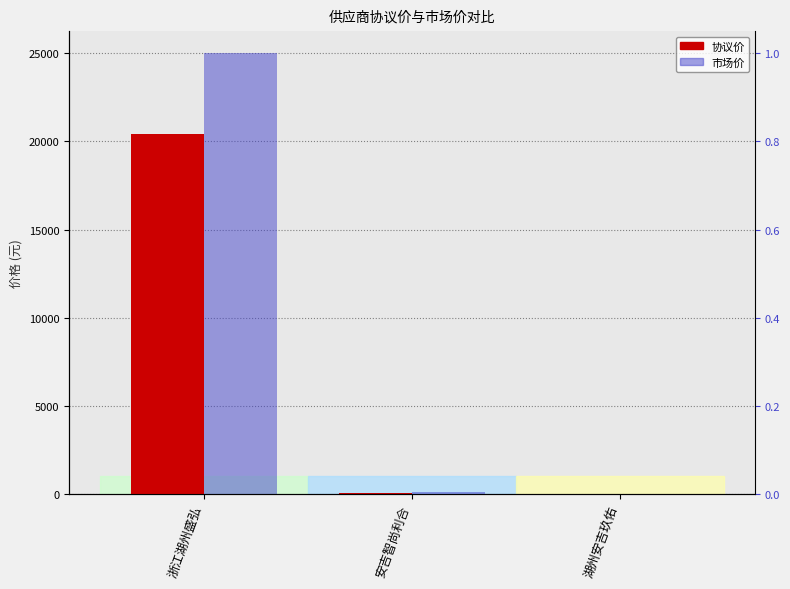

Reading left to right, what are all the values shown in this chart?

协议价: 浙江湖州盛弘=20440.0	安吉智尚利合=65.0	湖州安吉玖佑=0.5
市场价: 浙江湖州盛弘=24999.0	安吉智尚利合=129.0	湖州安吉玖佑=0.5